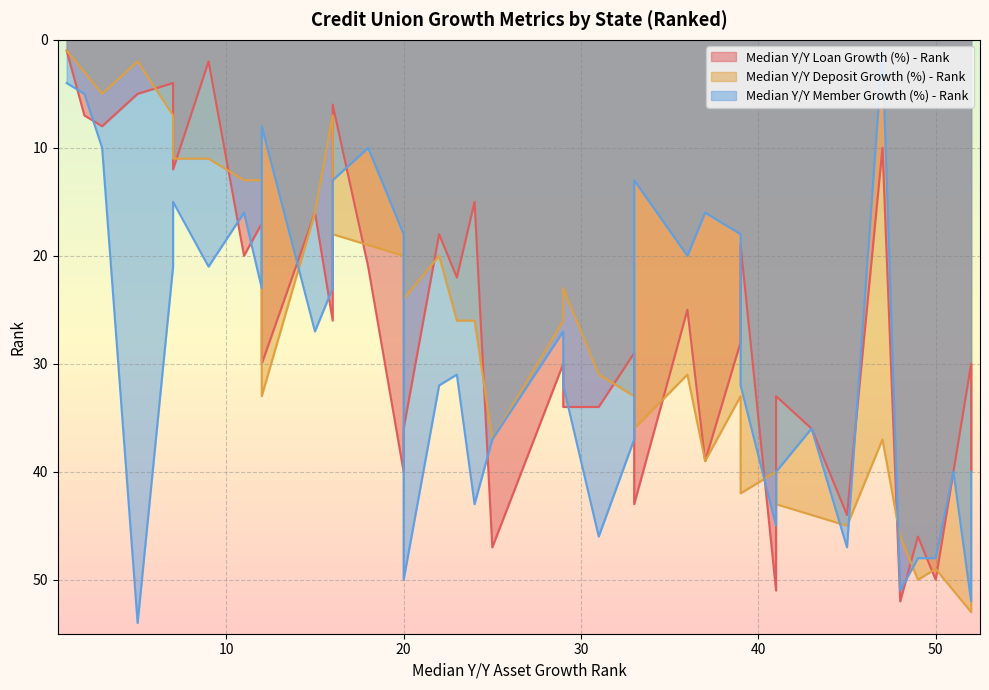

What is the smallest value displayed?

1